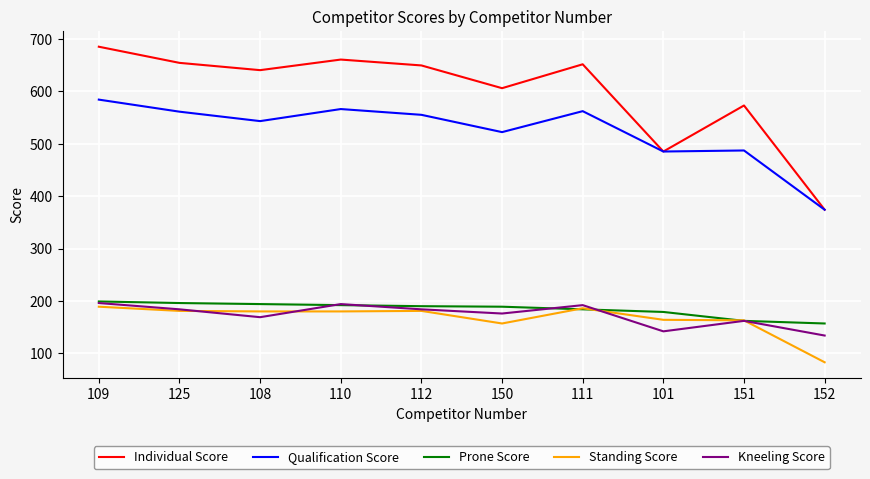

What are all the series names shown in the legend?

Individual Score, Qualification Score, Prone Score, Standing Score, Kneeling Score